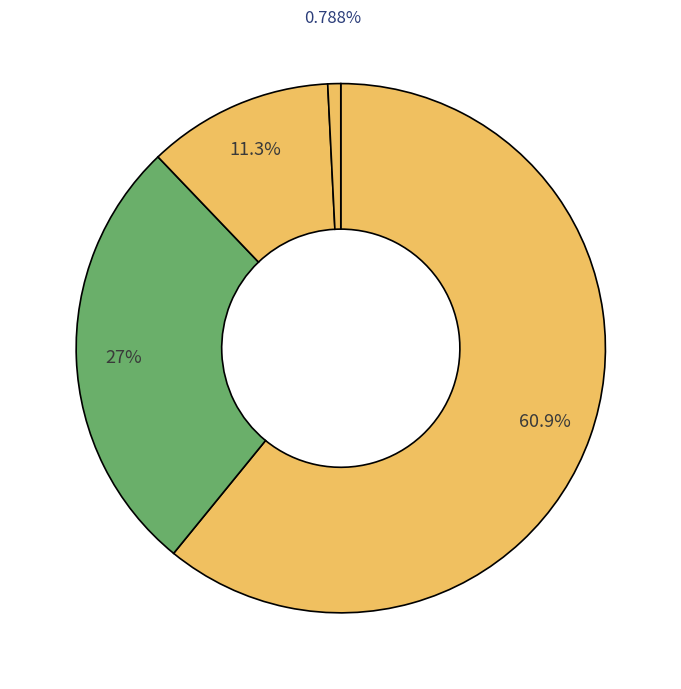

Count the number of slices in the pie.

4